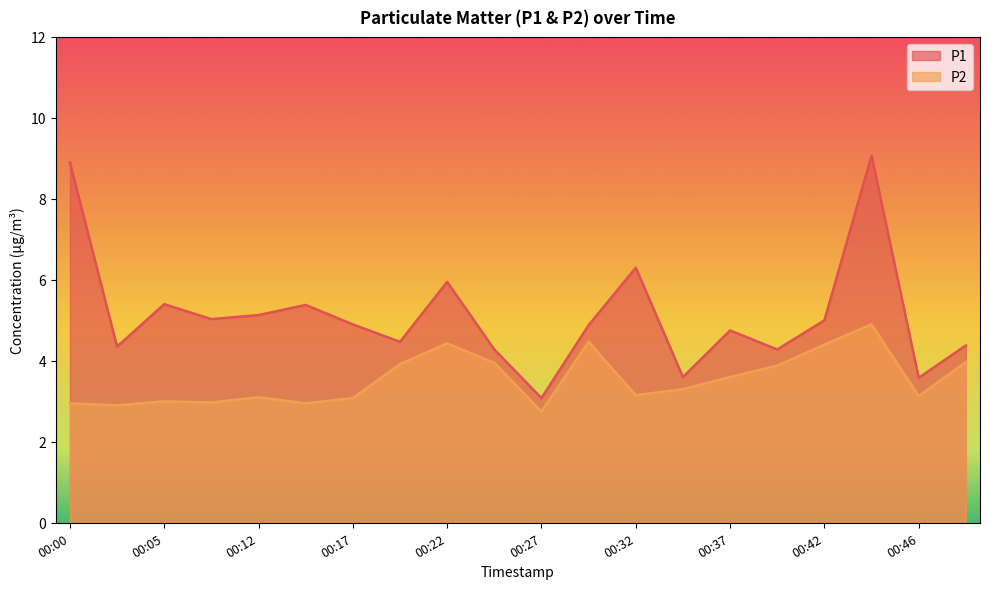

True or false: P2 and P1 cross at least once.

False